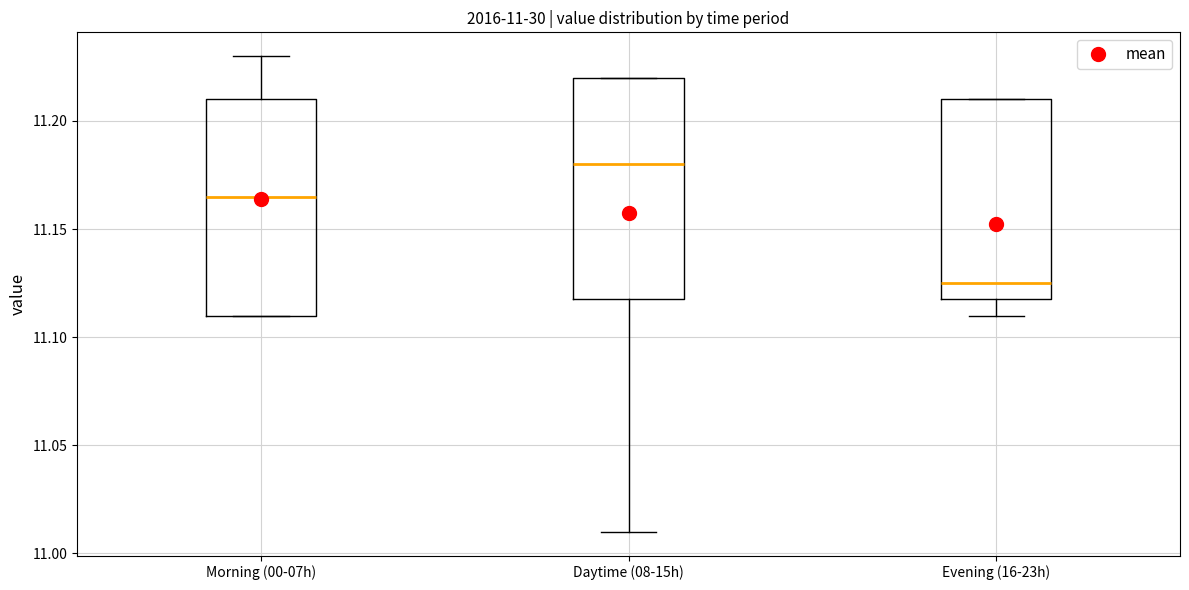

Which box's median line is the highest?

Daytime (08-15h)